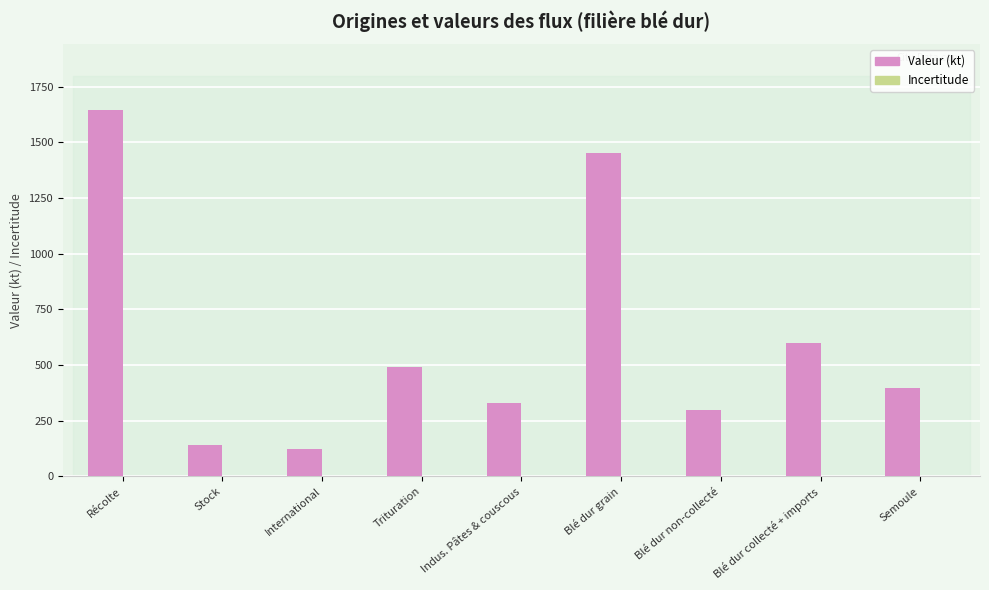

At which label is Valeur (kt) closest to 884?

Blé dur collecté + imports